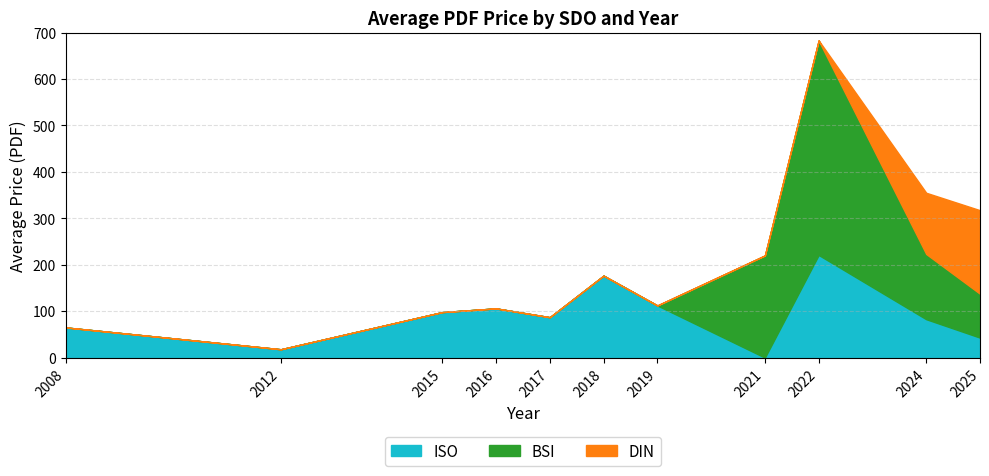

Which has a higher value, 2021 or 2018?

2021